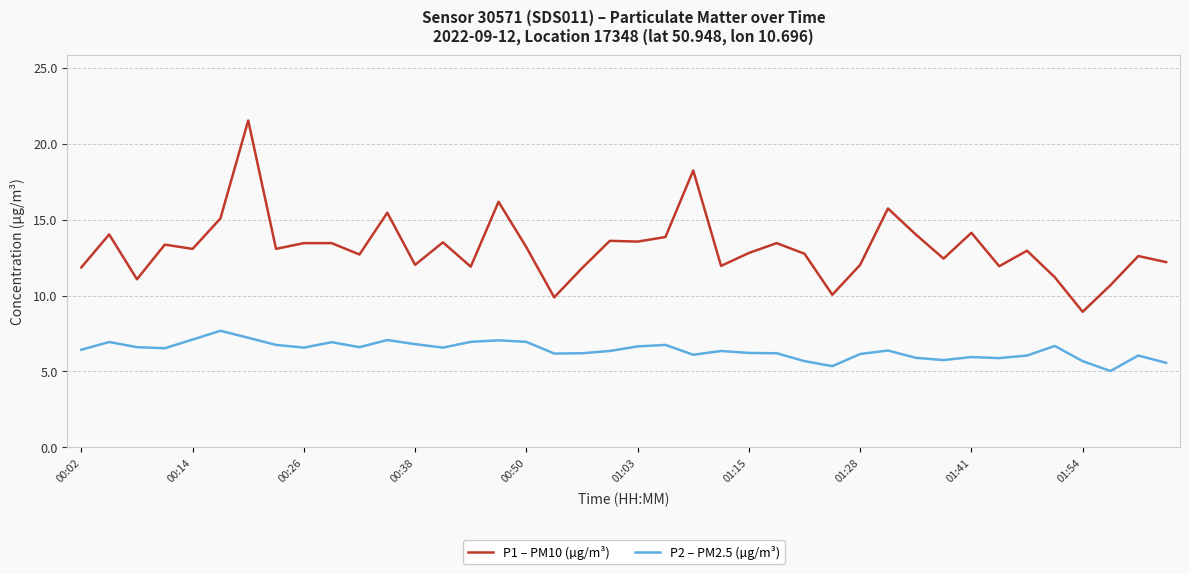

Rank the series by their average value, from lowest to highest.

P2 – PM2.5 (µg/m³), P1 – PM10 (µg/m³)